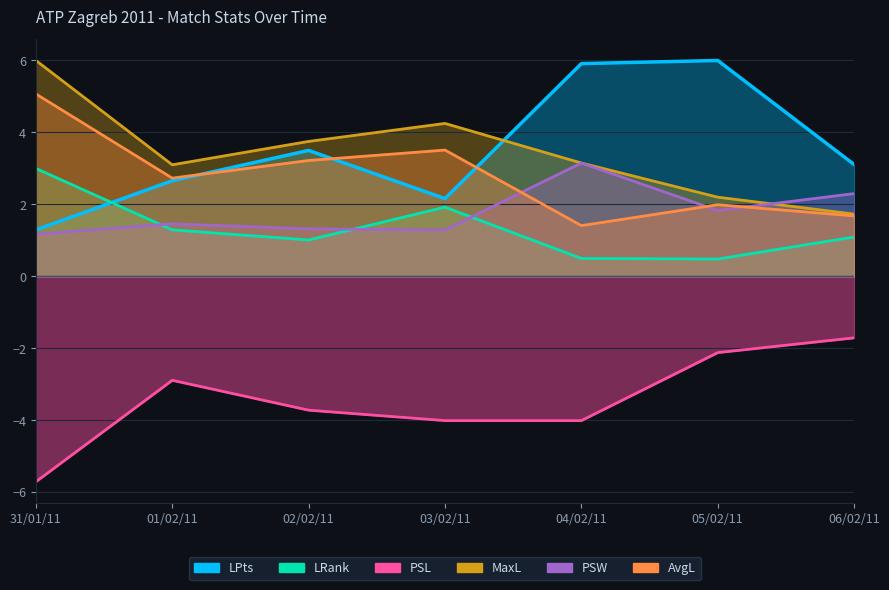

Reading left to right, list all the values displayed in this chart.

LRank: 3.0	1.3	1.0	1.9	0.5	0.5	1.1
LPts: 1.3	2.7	3.5	2.2	5.9	6.0	3.1
PSL: -5.7	-2.9	-3.7	-4.0	-4.0	-2.1	-1.7
MaxL: 6.0	3.1	3.8	4.2	3.1	2.2	1.7
PSW: 1.2	1.5	1.3	1.3	3.1	1.8	2.3
AvgL: 5.1	2.7	3.2	3.5	1.4	2.0	1.7